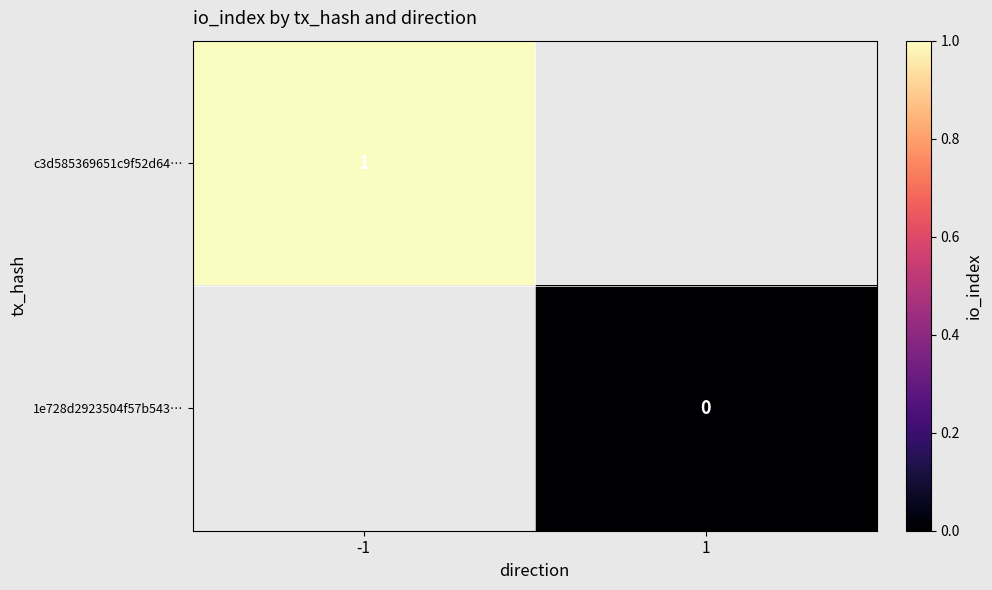

The value of c3d585369651c9f52d64… at -1 is 1. True or false?

True